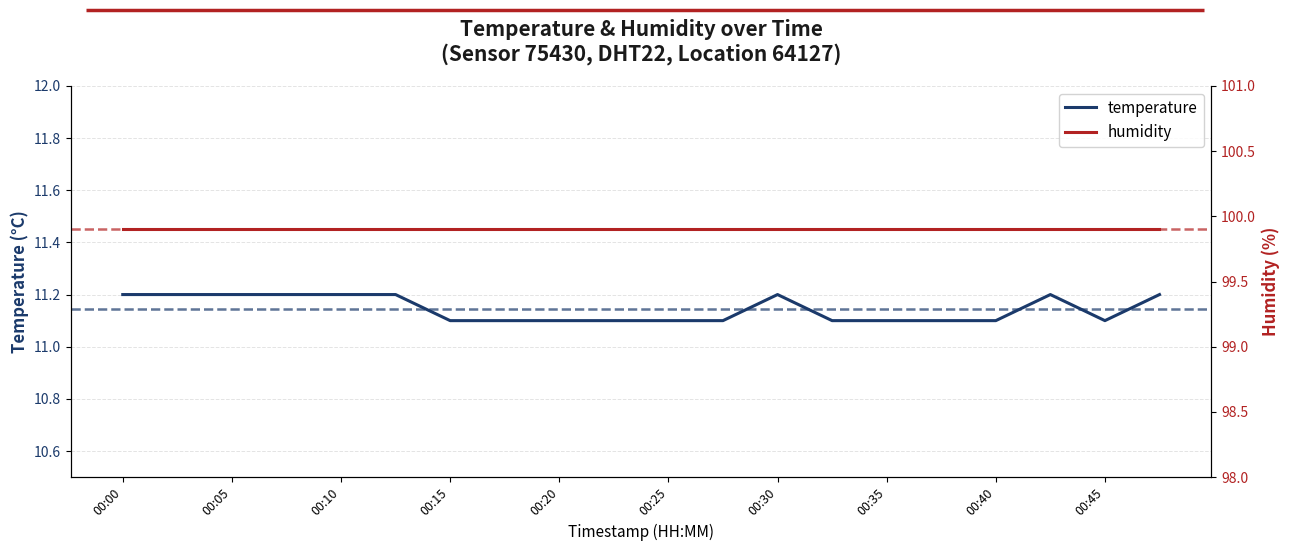

True or false: temperature and humidity intersect in this chart.

False